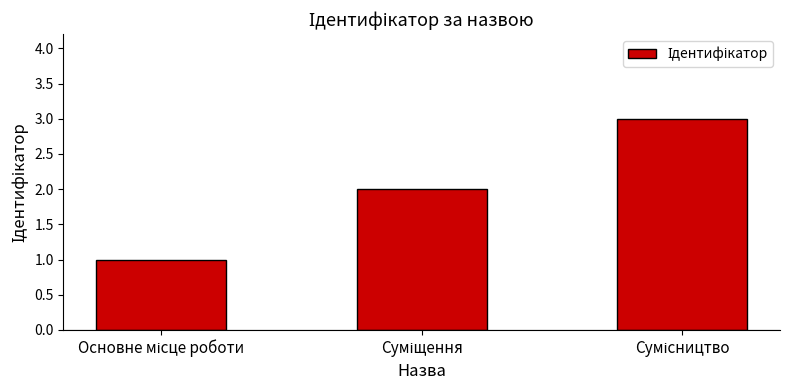

What is the maximum value shown in the chart?

3